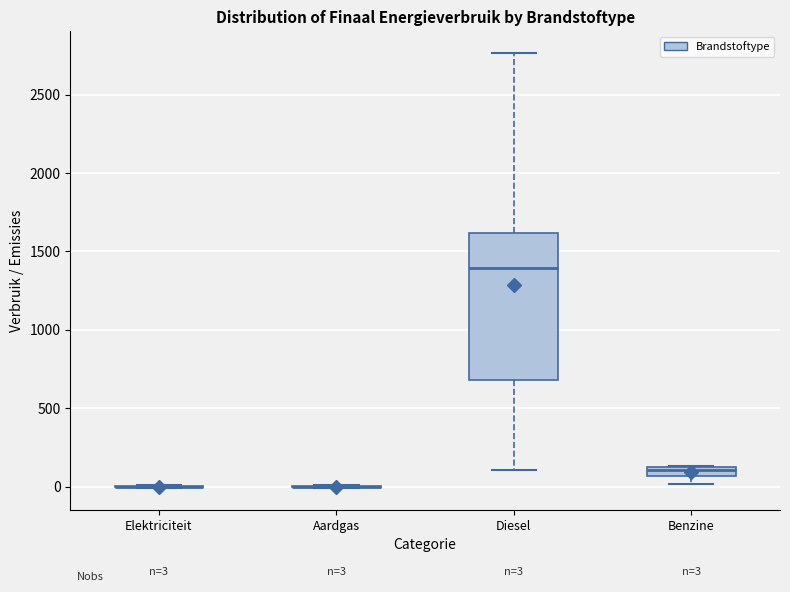

Which box is the tallest, from its lower edge to its upper edge?

Diesel